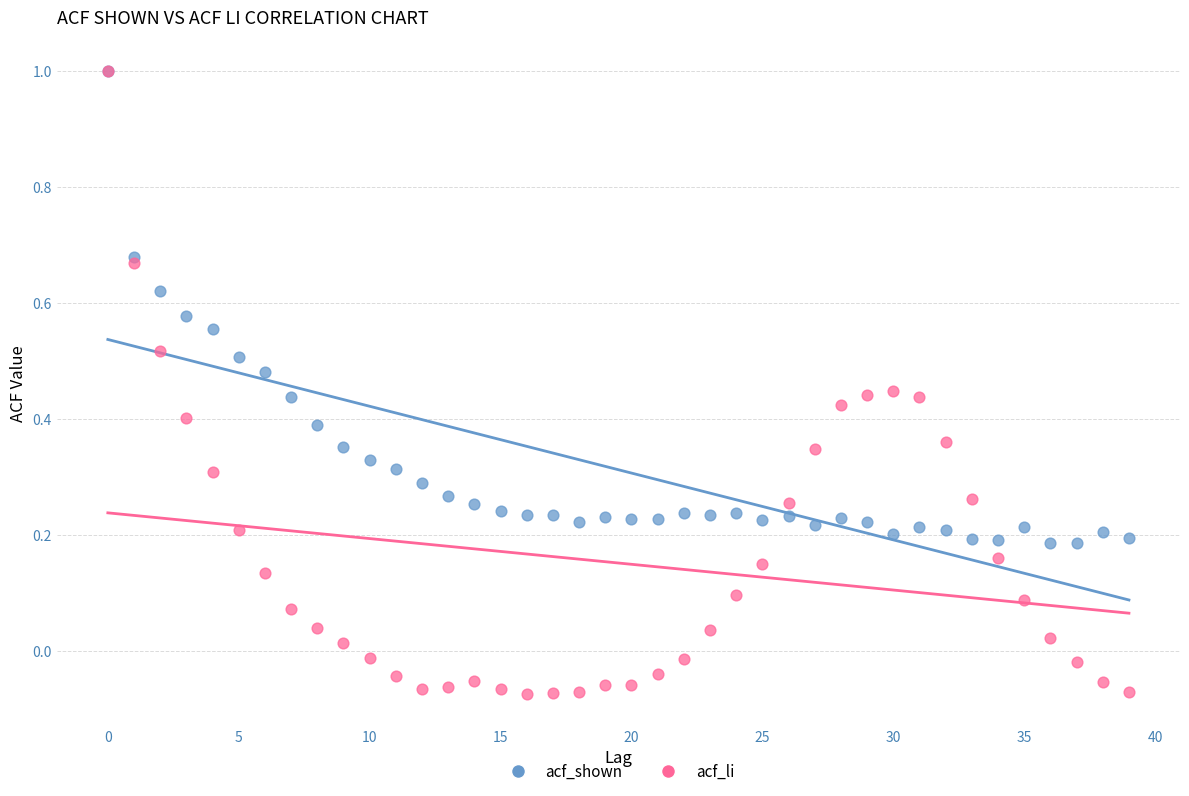

Which series contains the lowest Y value?

acf_li